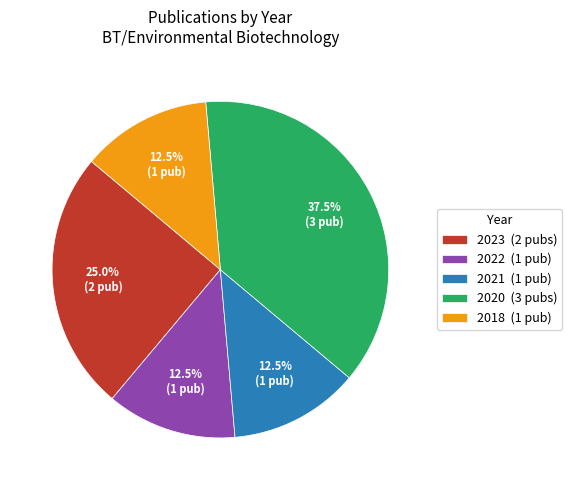

What is the largest slice in the pie chart?

2020 (3 pubs)